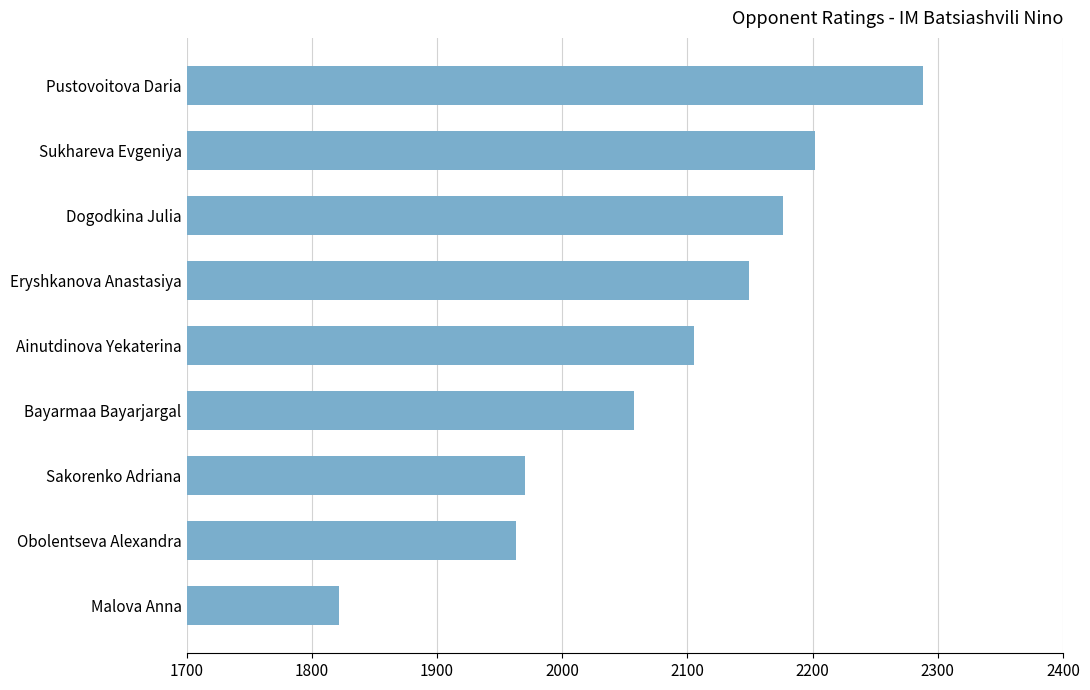

What is the sum of all values?

18732